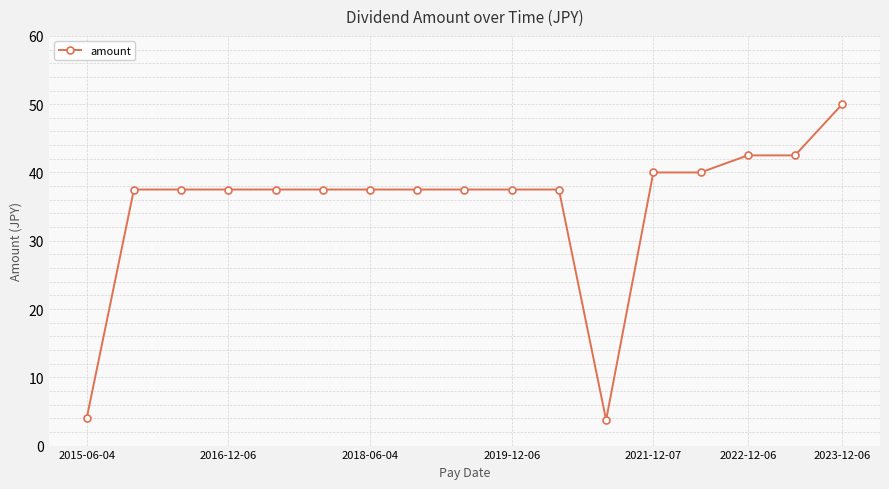

What is the minimum value shown in the chart?

3.8